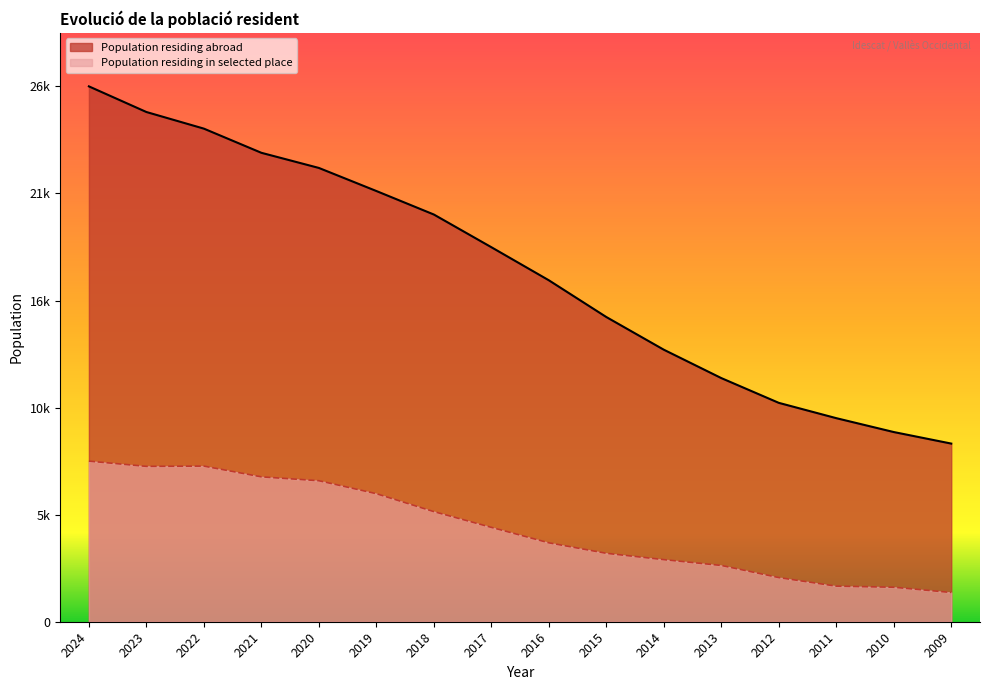

Reading right to left, transcribe all the data shown in this chart.

Population residing abroad: 8957.0	9537.0	10235.0	11005.0	12250.0	13677.0	15320.0	17168.0	18831.0	20474.0	21656.0	22816.0	23577.0	24792.0	25628.0	26917.0
Population residing in selected place: 1470.7	1734.3	1789.8	2220.0	2830.4	3121.8	3440.9	3968.2	4745.2	5536.0	6437.9	7090.0	7284.2	7825.4	7811.5	8075.1